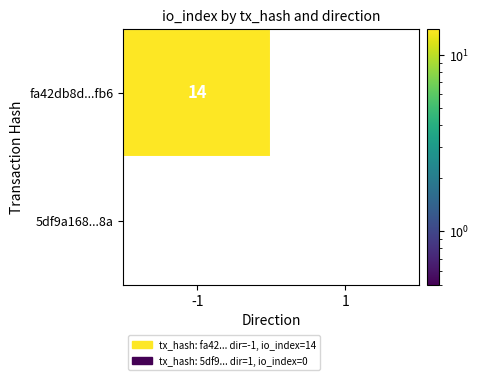

At which category does the chart reach its peak across all series?

-1